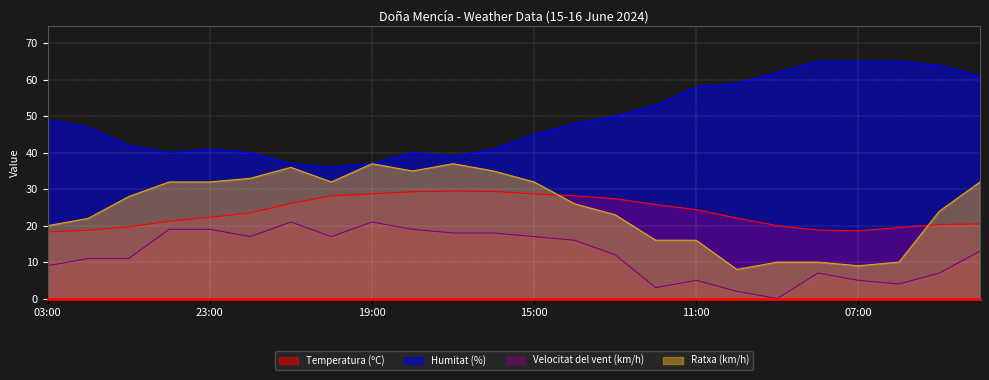

True or false: Humitat (%) and Temperatura (ºC) cross at least once.

False